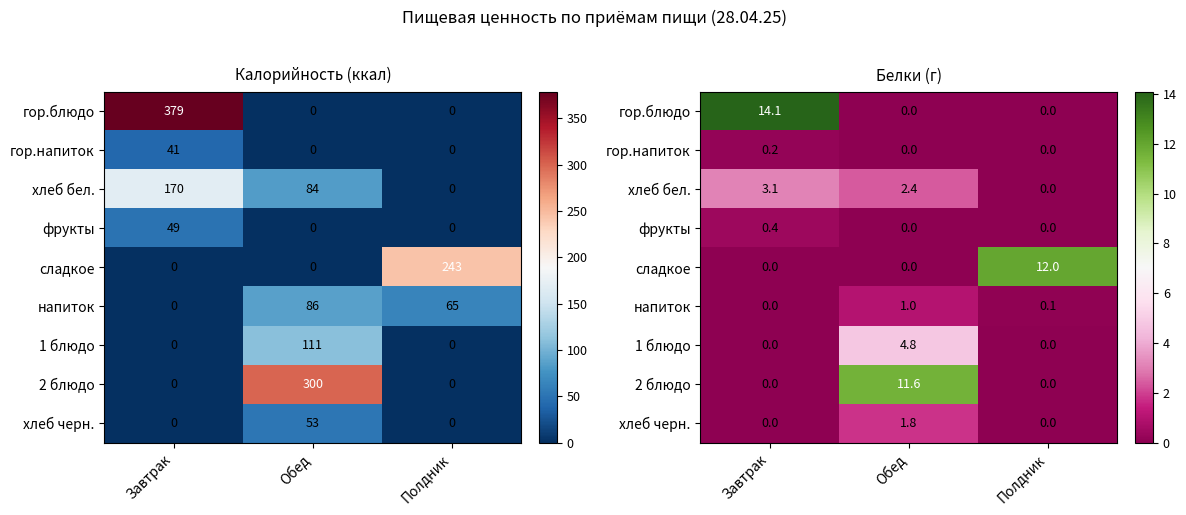

At which category does the chart reach its peak across all series?

Завтрак